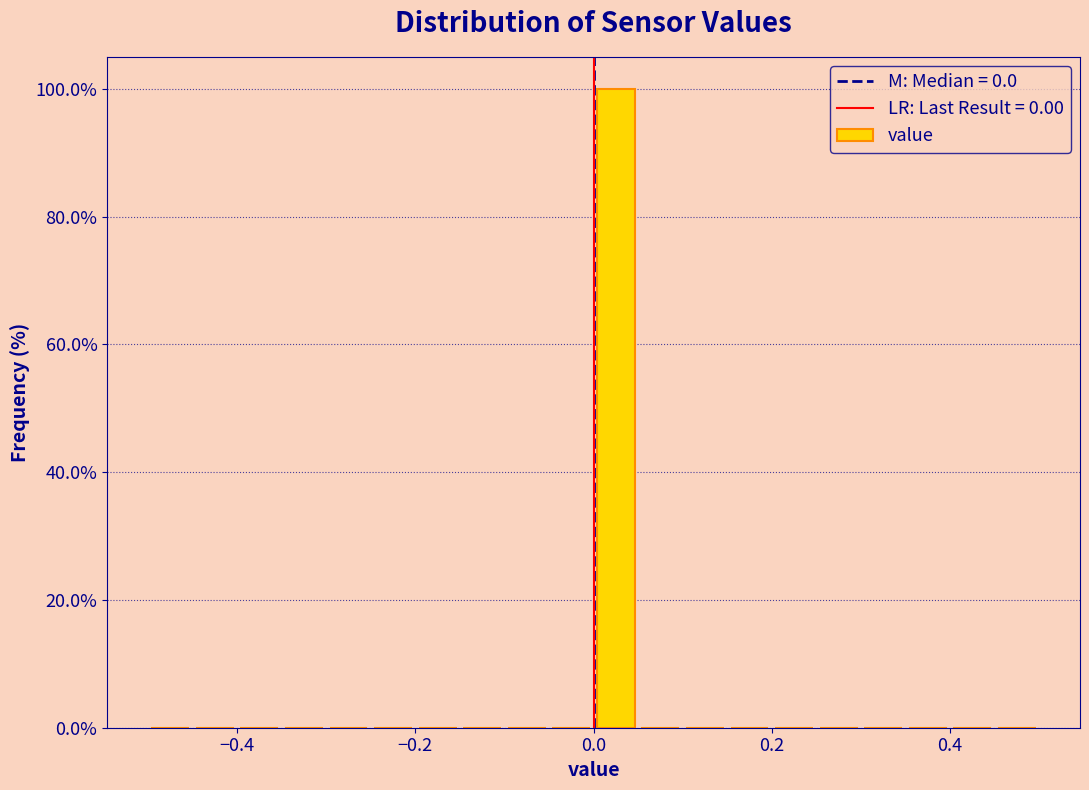

Read against the x-axis, roughly where is the centre of the tallest bar?

0.02